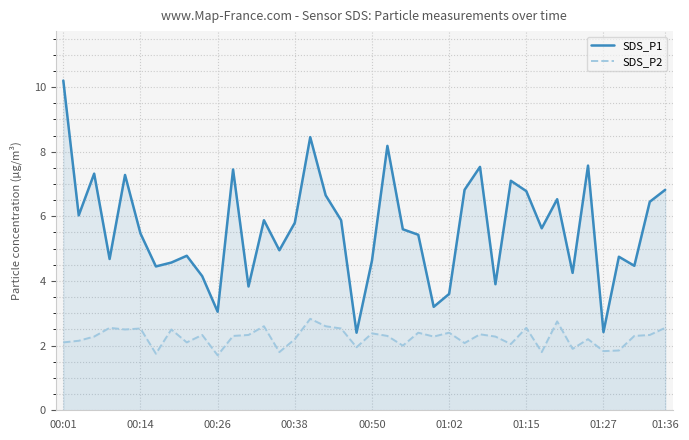

How many data points does each series have?

40